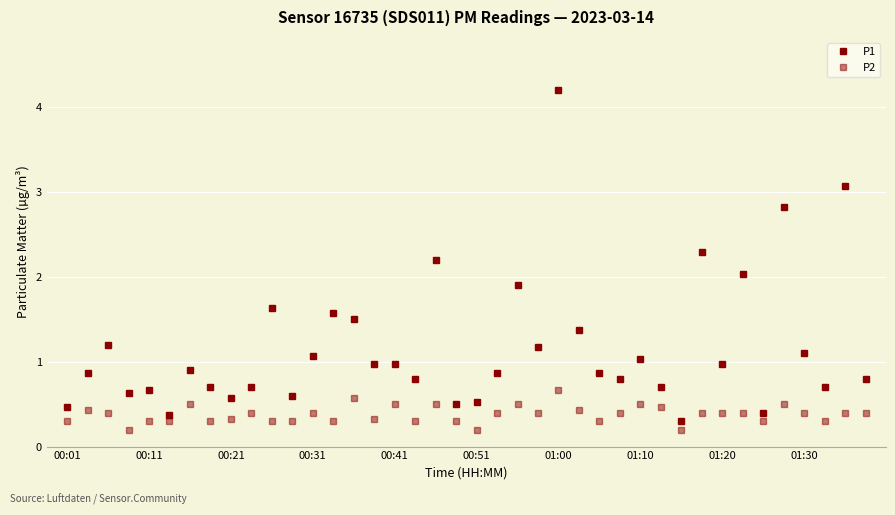

True or false: P1 and P2 cross at least once.

False